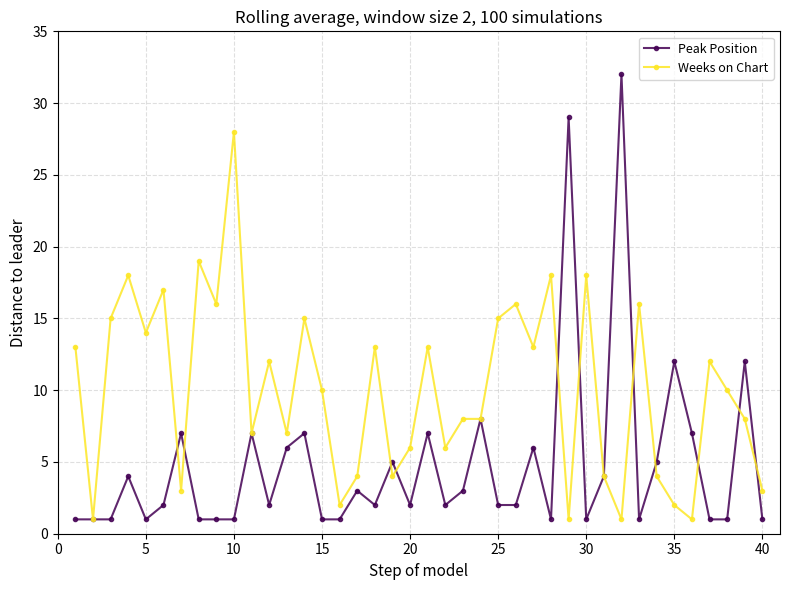

Which series has the largest total across all categories?

Weeks on Chart